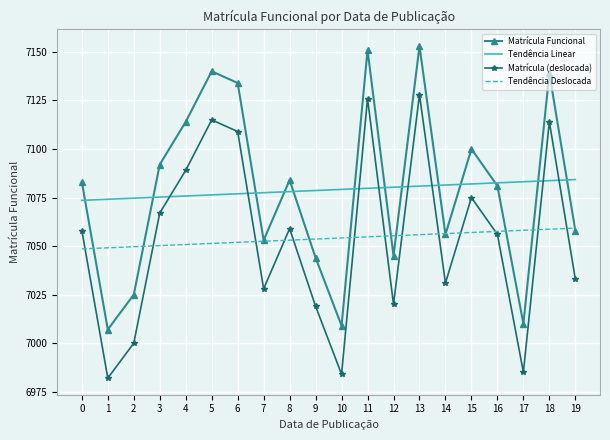

Count the number of data series in this chart.

4